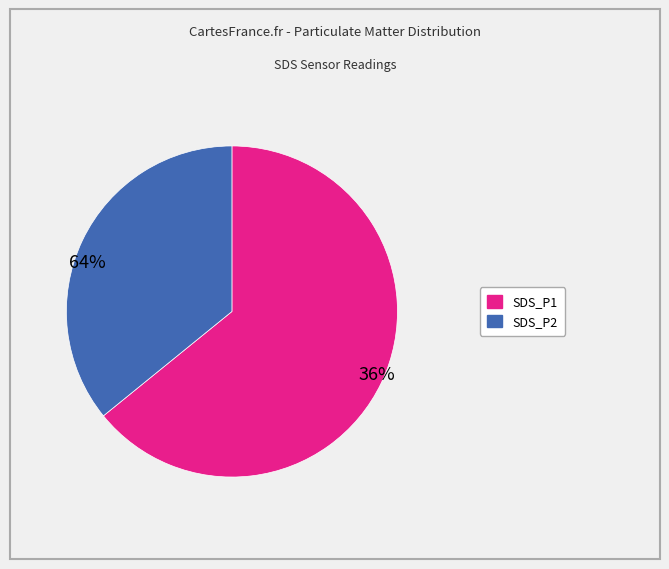

Which slice is the smallest?

SDS_P2